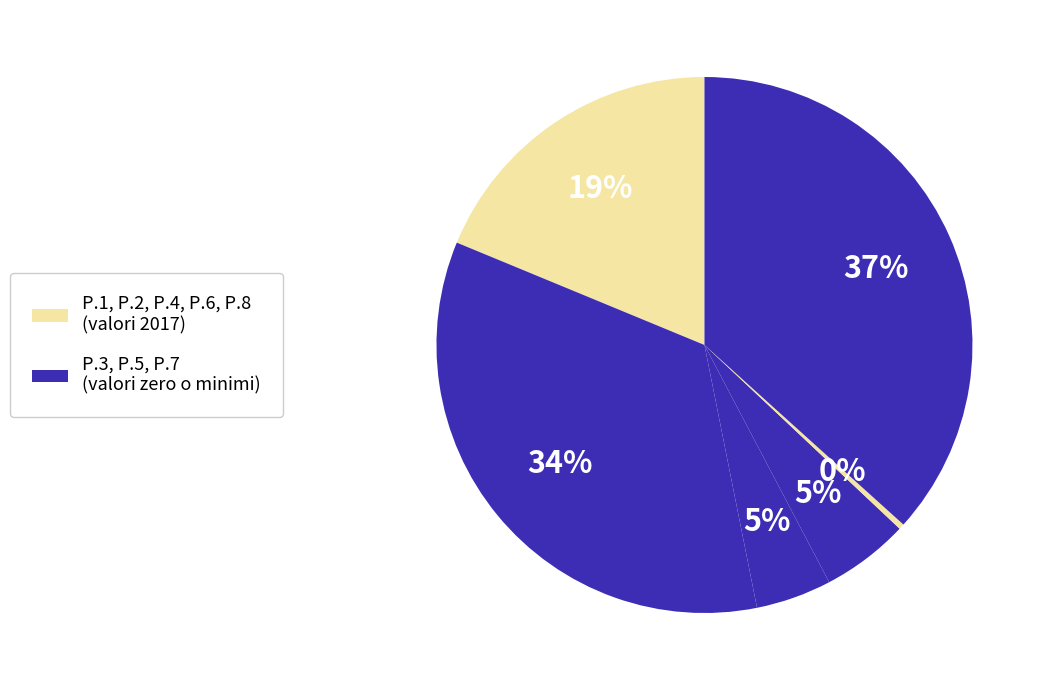

Is there any slice that represents more than half of the pie?

No